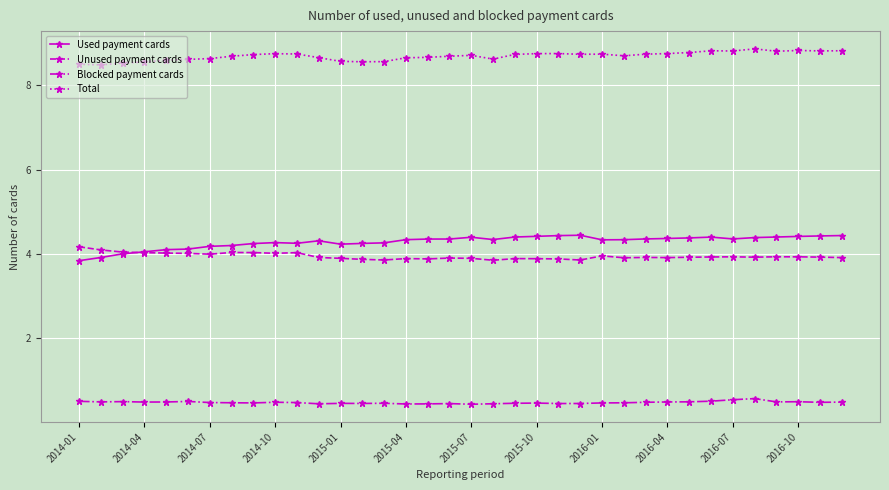

True or false: Total and Blocked payment cards cross at least once.

False